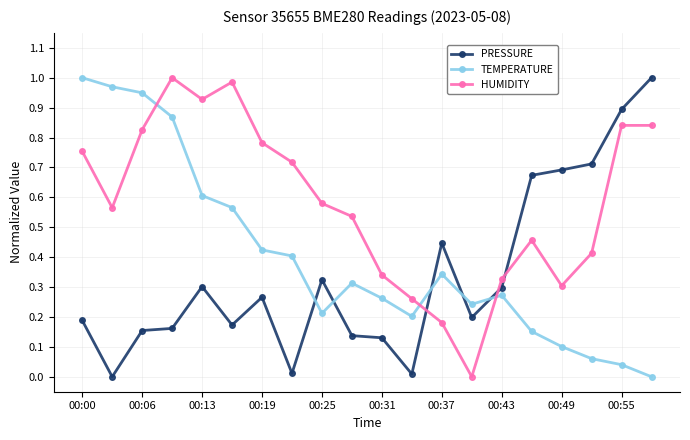

What is the sum of all PRESSURE values?

6.8